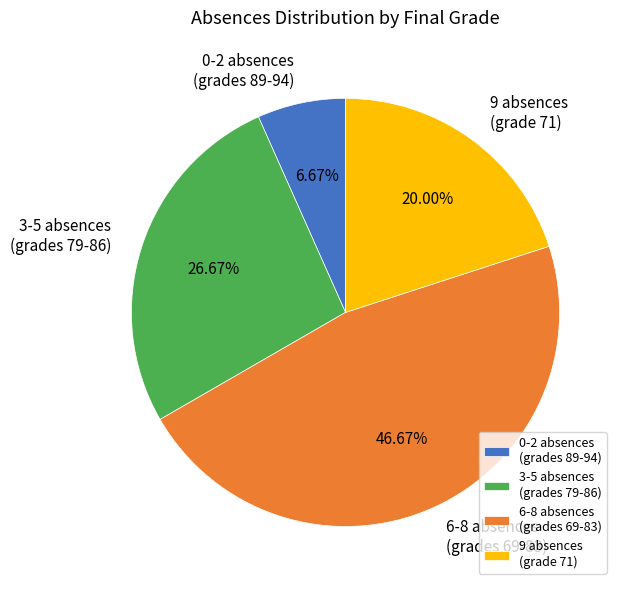

Count the number of slices in the pie.

4